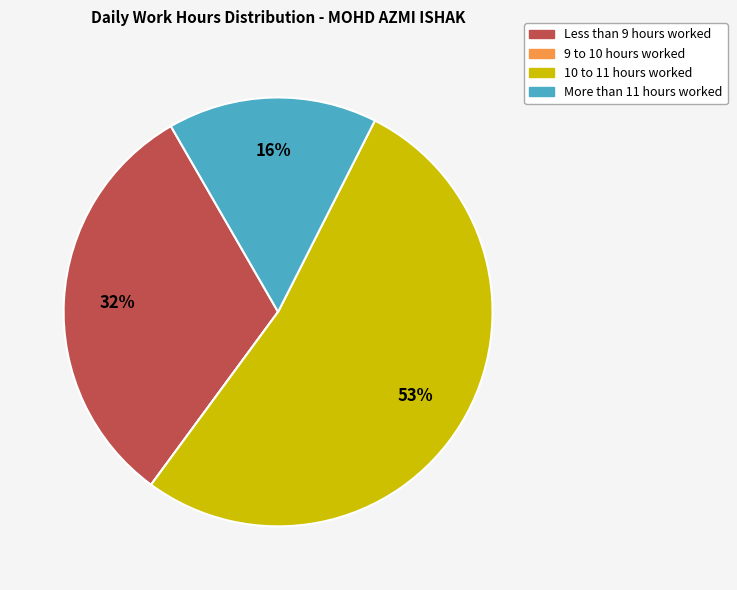

To the nearest percent, what is the average slice percentage?

25%